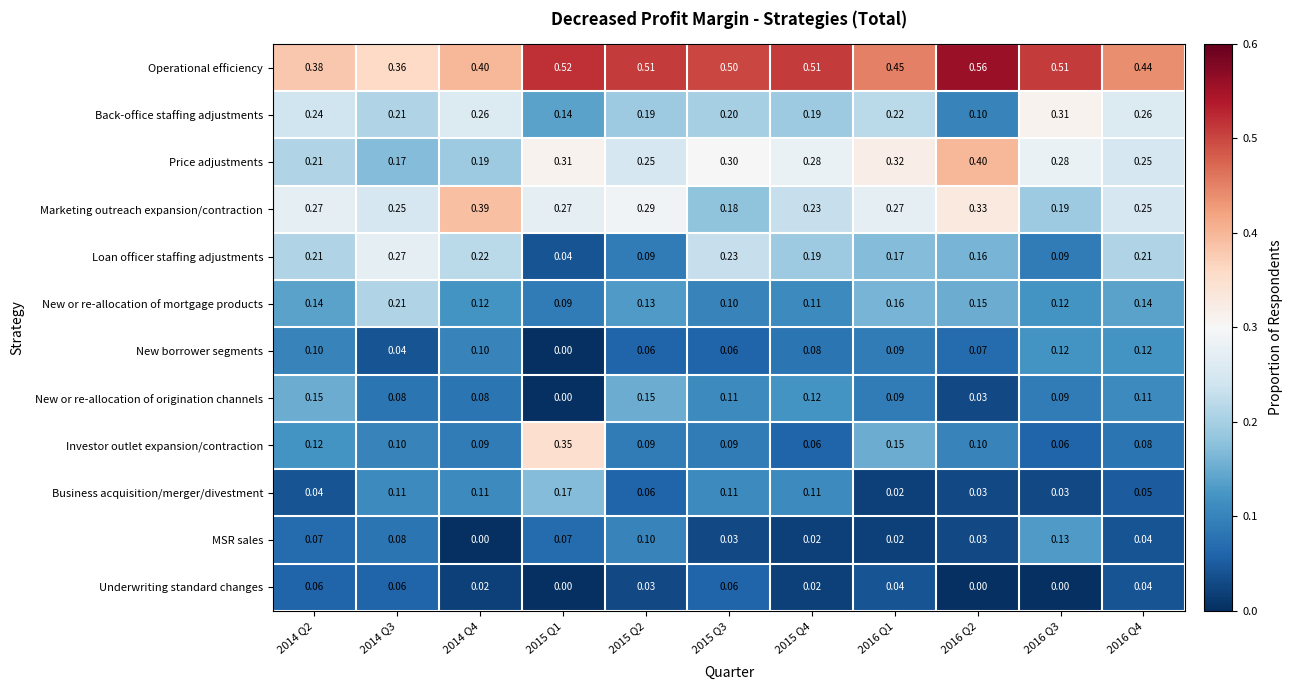

What is the spread (max minus min) of values at 2016 Q4?

0.4